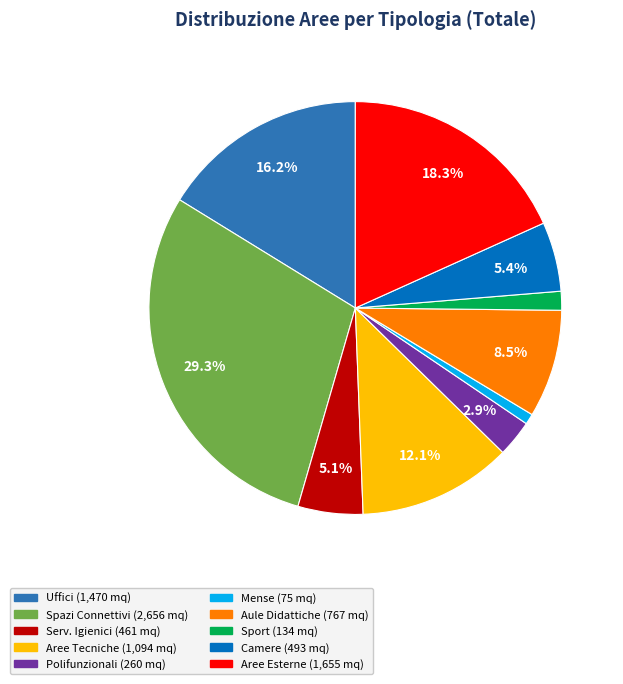

To the nearest percent, what is the difference between the largest and smallest slice percentages?

28%